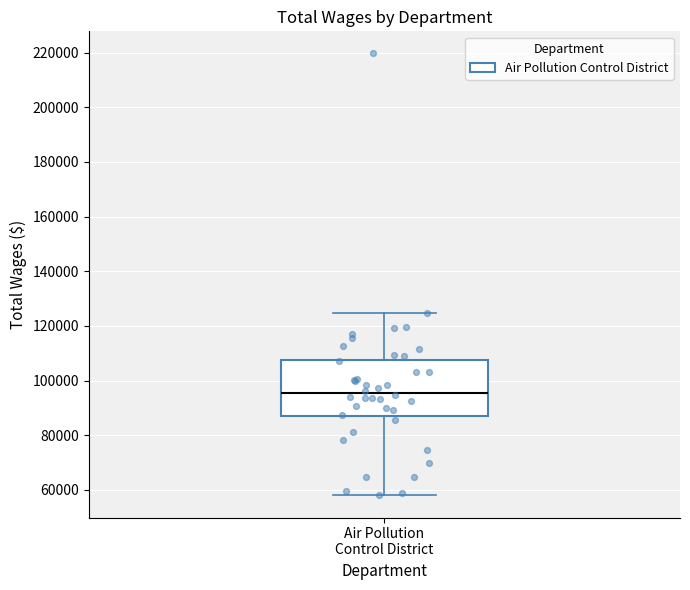

Read this box plot against the y-axis: the position of the median line, the range covered by the box, and the ends of both whiskers. The values are not printed on the chart, so give them approximately, as read against the axis.

median 96000, box 86000 to 108000, whiskers 58000 to 124000